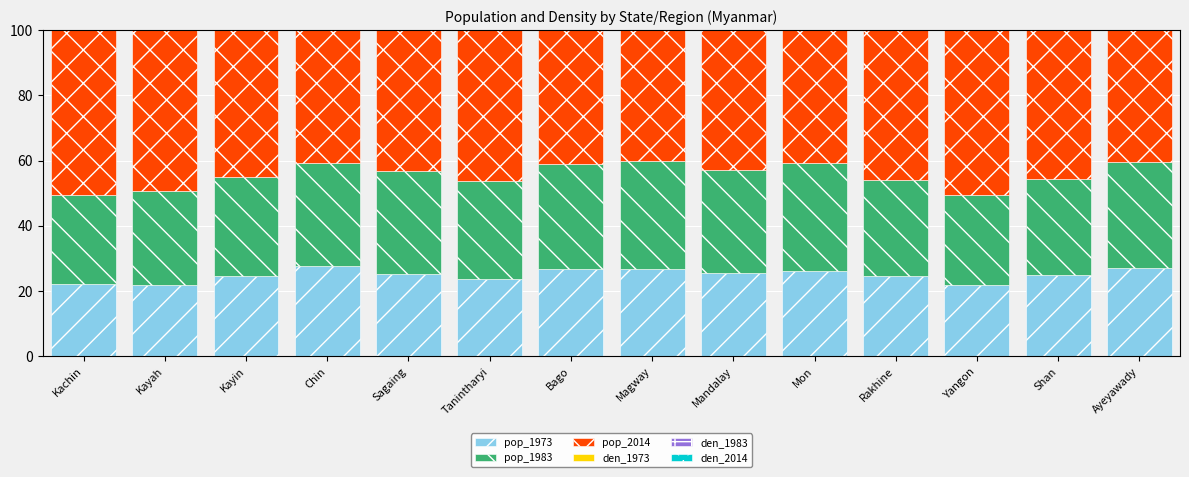

Which series changed the most between Mon and Rakhine?

pop_2014